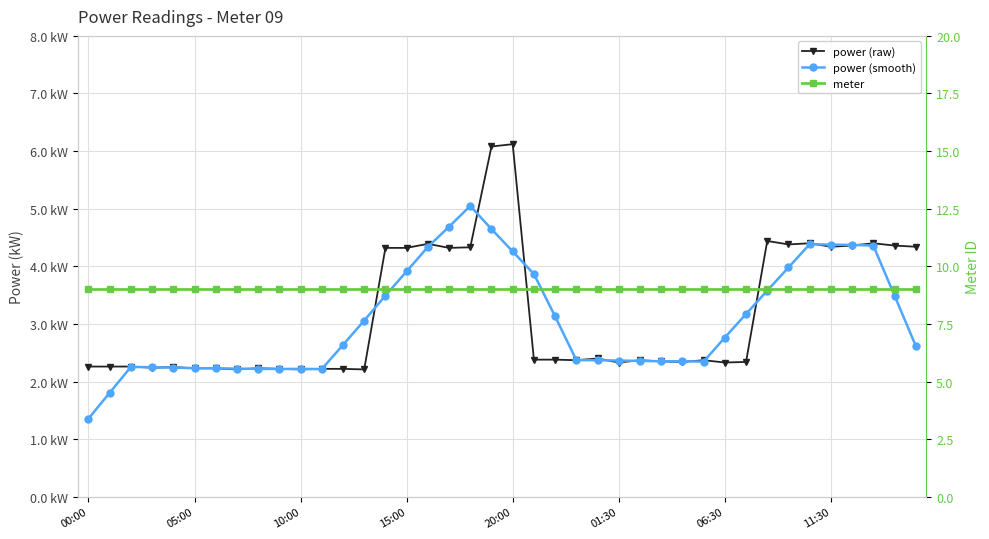

What is the spread (max minus min) of values at 39?

6.4